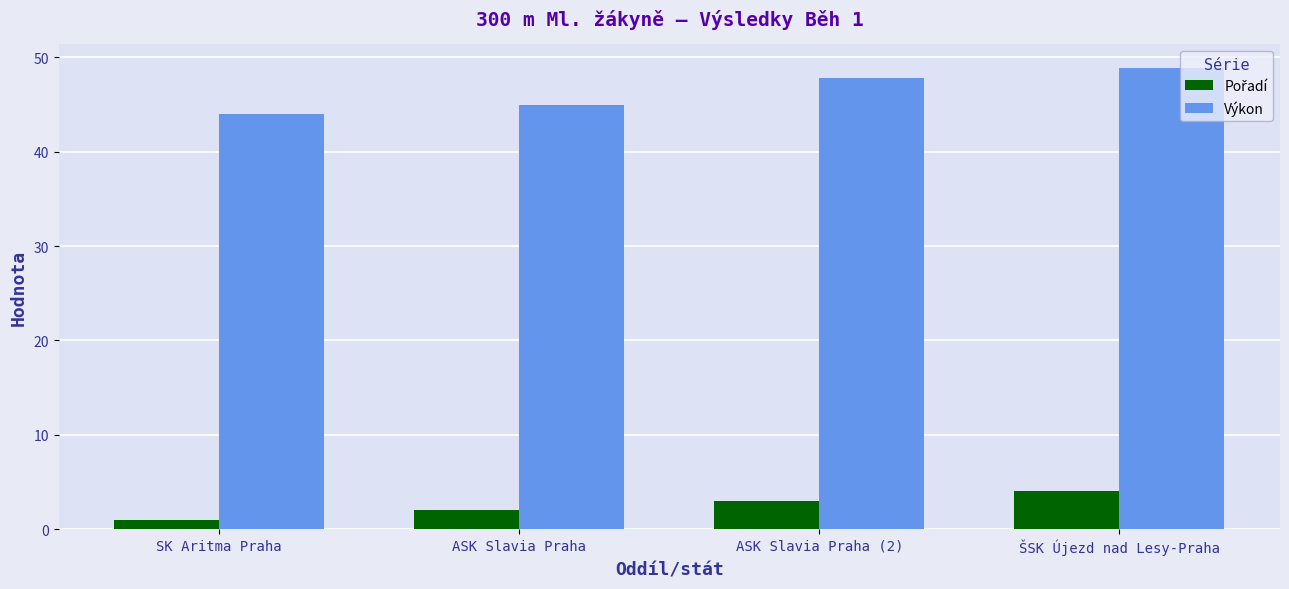

At which category does the chart reach its peak across all series?

ŠSK Újezd nad Lesy-Praha